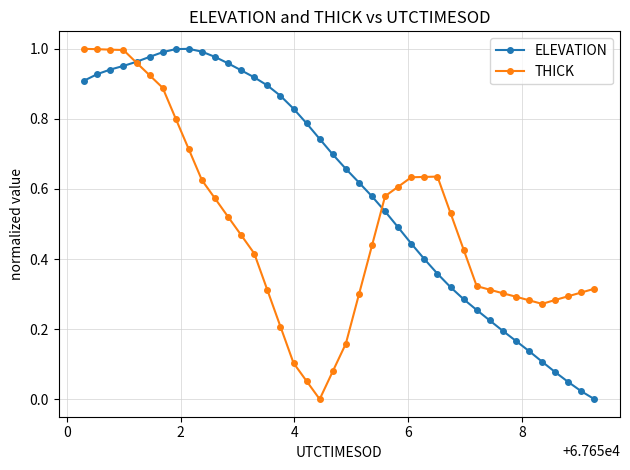

How many intersections are there between THICK and ELEVATION?

2